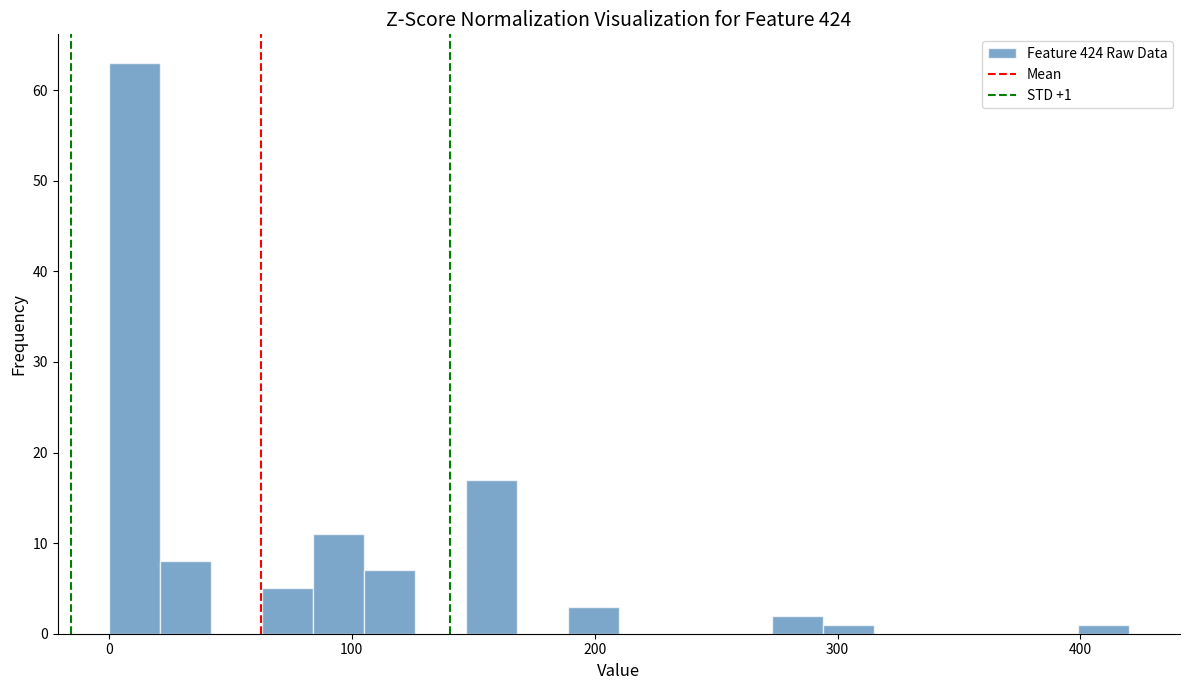

Around what value on the x-axis is the tallest bar? Give the approximate position of its centre, as read against the axis.

10